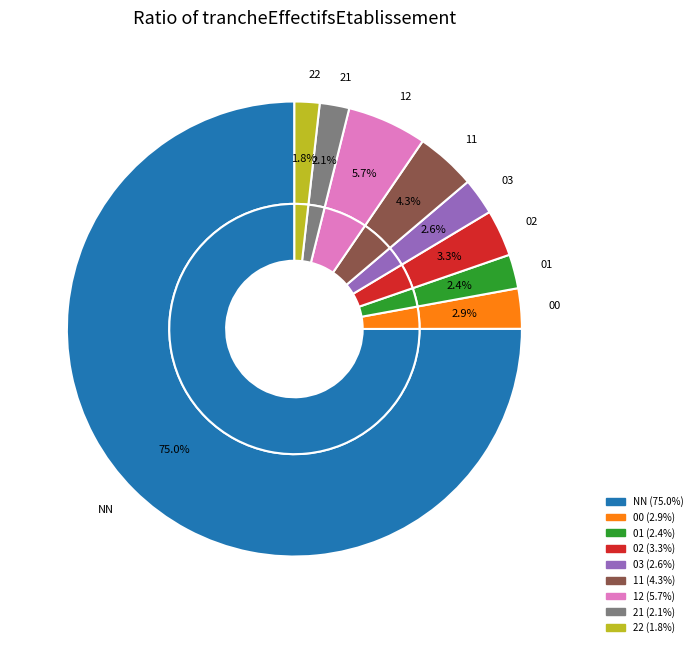

True or false: 21 accounts for 2% of the total.

True